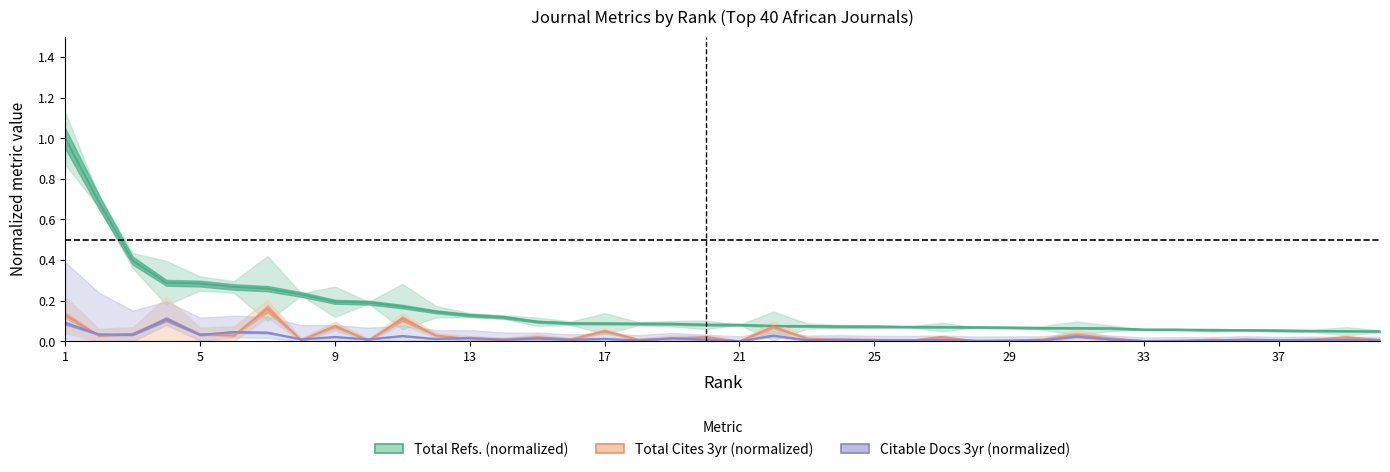

What is the total value across all series at 3?

0.5